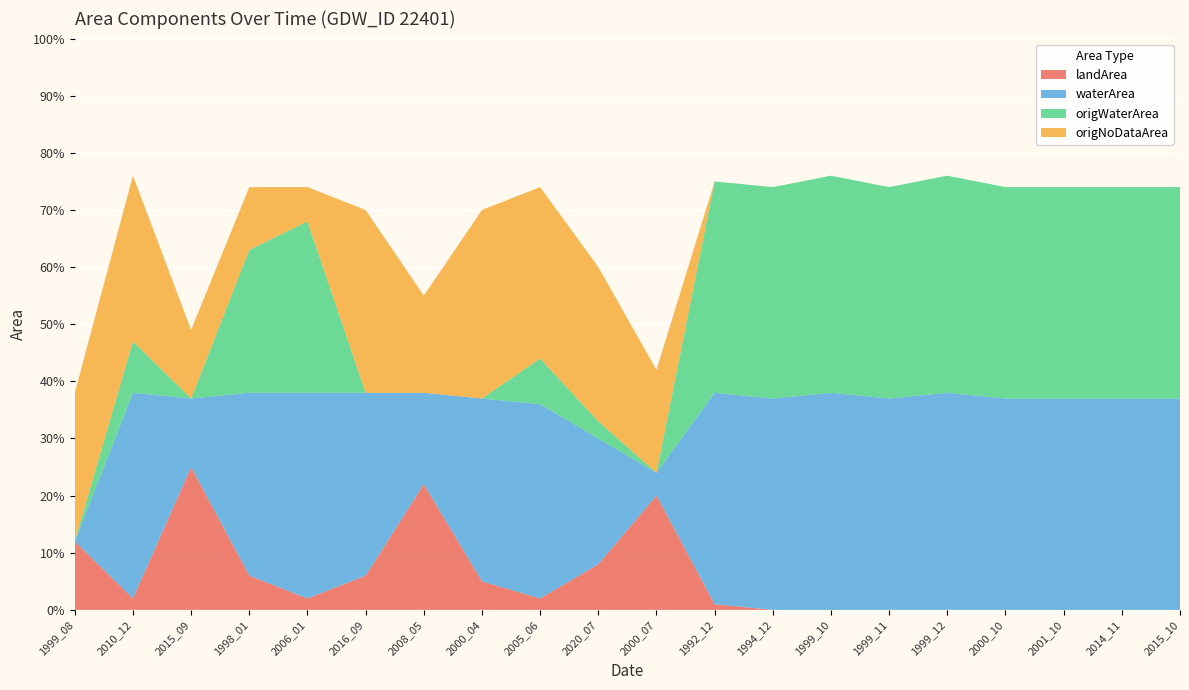

Reading left to right, transcribe all the data shown in this chart.

landArea: 1999_08=0.1	2010_12=0.0	2015_09=0.2	1998_01=0.1	2006_01=0.0	2016_09=0.1	2008_05=0.2	2000_04=0.1	2005_06=0.0	2020_07=0.1	2000_07=0.2	1992_12=0.0	1994_12=0.0	1999_10=0.0	1999_11=0.0	1999_12=0.0	2000_10=0.0	2001_10=0.0	2014_11=0.0	2015_10=0.0
waterArea: 1999_08=0.0	2010_12=0.4	2015_09=0.1	1998_01=0.3	2006_01=0.4	2016_09=0.3	2008_05=0.2	2000_04=0.3	2005_06=0.3	2020_07=0.2	2000_07=0.0	1992_12=0.4	1994_12=0.4	1999_10=0.4	1999_11=0.4	1999_12=0.4	2000_10=0.4	2001_10=0.4	2014_11=0.4	2015_10=0.4
origWaterArea: 1999_08=0.0	2010_12=0.1	2015_09=0.0	1998_01=0.2	2006_01=0.3	2016_09=0.0	2008_05=0.0	2000_04=0.0	2005_06=0.1	2020_07=0.0	2000_07=0.0	1992_12=0.4	1994_12=0.4	1999_10=0.4	1999_11=0.4	1999_12=0.4	2000_10=0.4	2001_10=0.4	2014_11=0.4	2015_10=0.4
origNoDataArea: 1999_08=0.3	2010_12=0.3	2015_09=0.1	1998_01=0.1	2006_01=0.1	2016_09=0.3	2008_05=0.2	2000_04=0.3	2005_06=0.3	2020_07=0.3	2000_07=0.2	1992_12=0.0	1994_12=0.0	1999_10=0.0	1999_11=0.0	1999_12=0.0	2000_10=0.0	2001_10=0.0	2014_11=0.0	2015_10=0.0